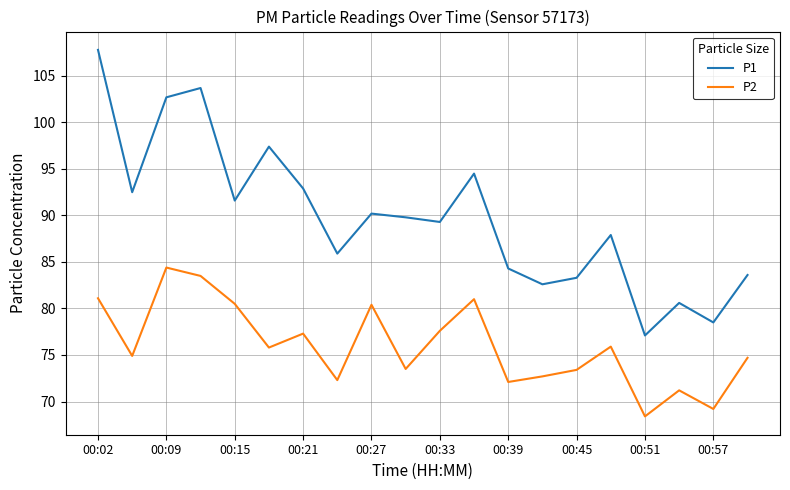

True or false: P1 and P2 intersect in this chart.

False